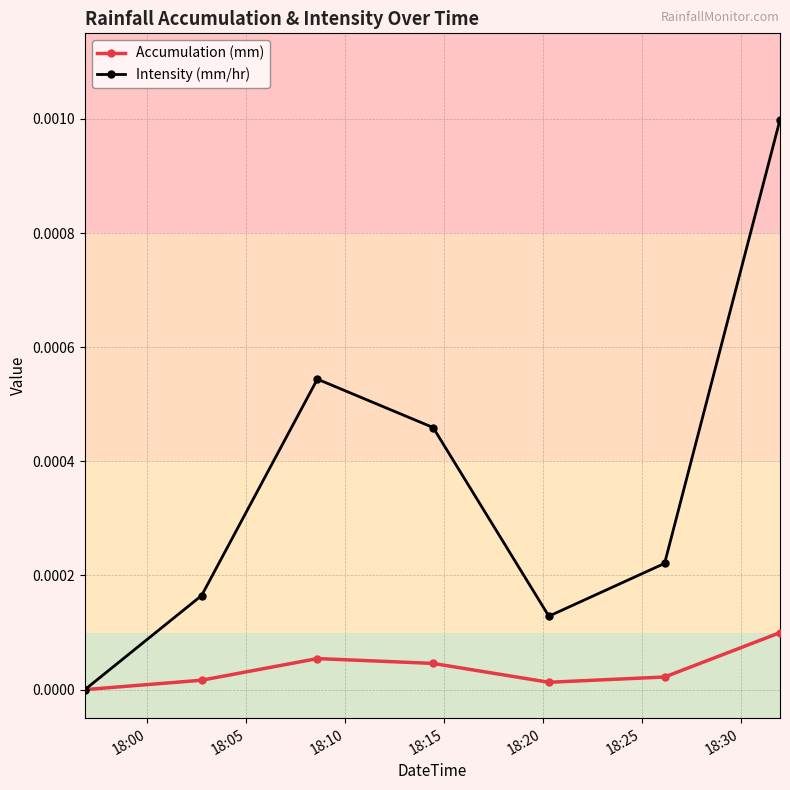

Is this an area chart (filled region under the line)?

No